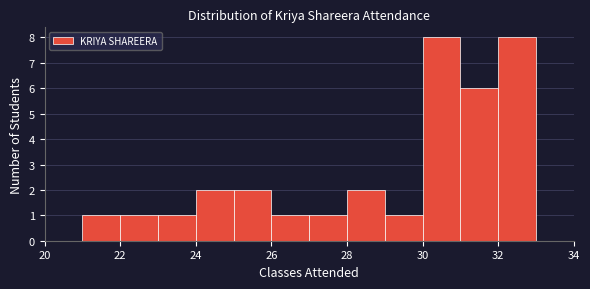

Reading left to right, list every bar in this chart as the range it spans on the x-axis followed by its height. The values are not printed on the chart, so give them approximately, as read against the axis.

21 to 22: 1
22 to 23: 1
23 to 24: 1
24 to 25: 2
25 to 26: 2
26 to 27: 1
27 to 28: 1
28 to 29: 2
29 to 30: 1
30 to 31: 8
31 to 32: 6
32 to 33: 8